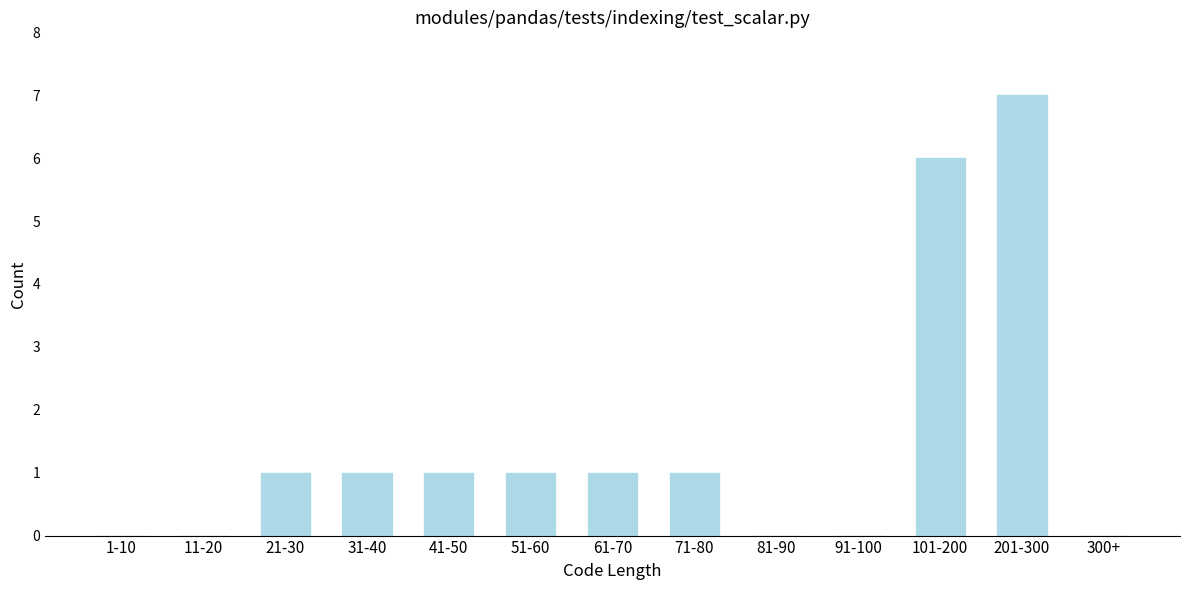

Reading left to right, extract all data points from this chart.

1-10=0	11-20=0	21-30=1	31-40=1	41-50=1	51-60=1	61-70=1	71-80=1	81-90=0	91-100=0	101-200=6	201-300=7	300+=0